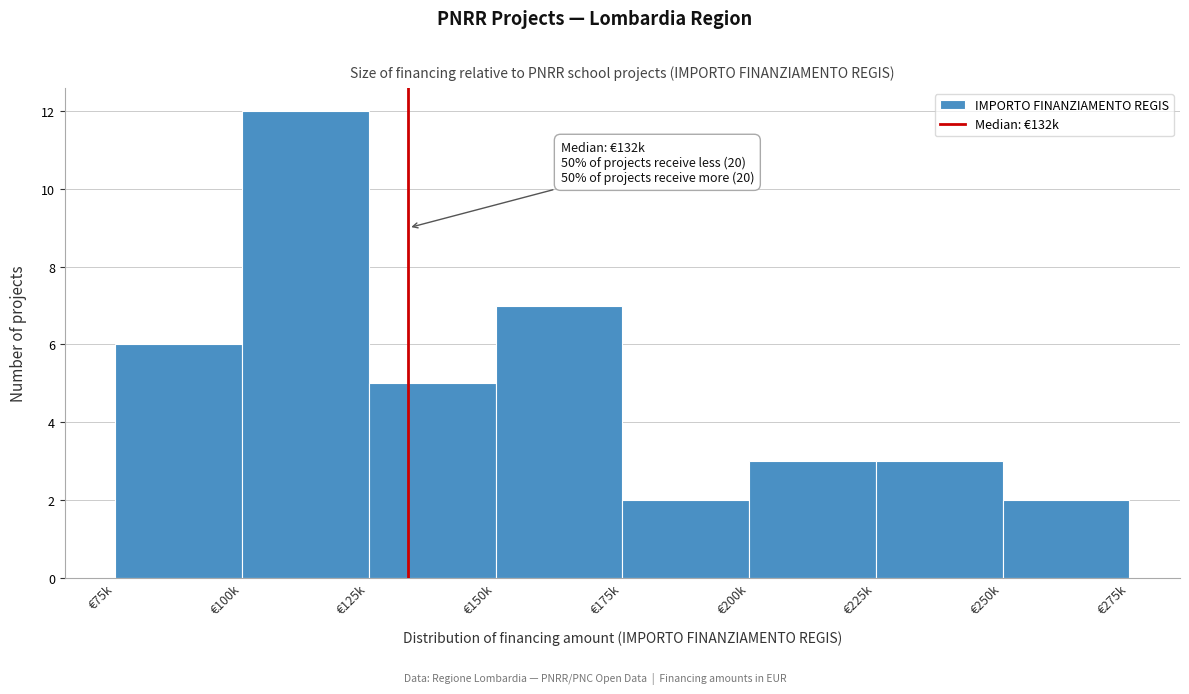

Reading right to left, extract all data points from this chart.

2	3	3	2	7	5	12	6